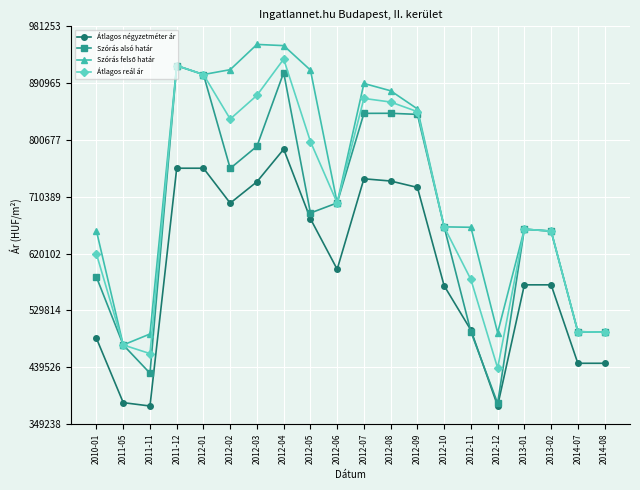

Count the number of categories in the chart.

20